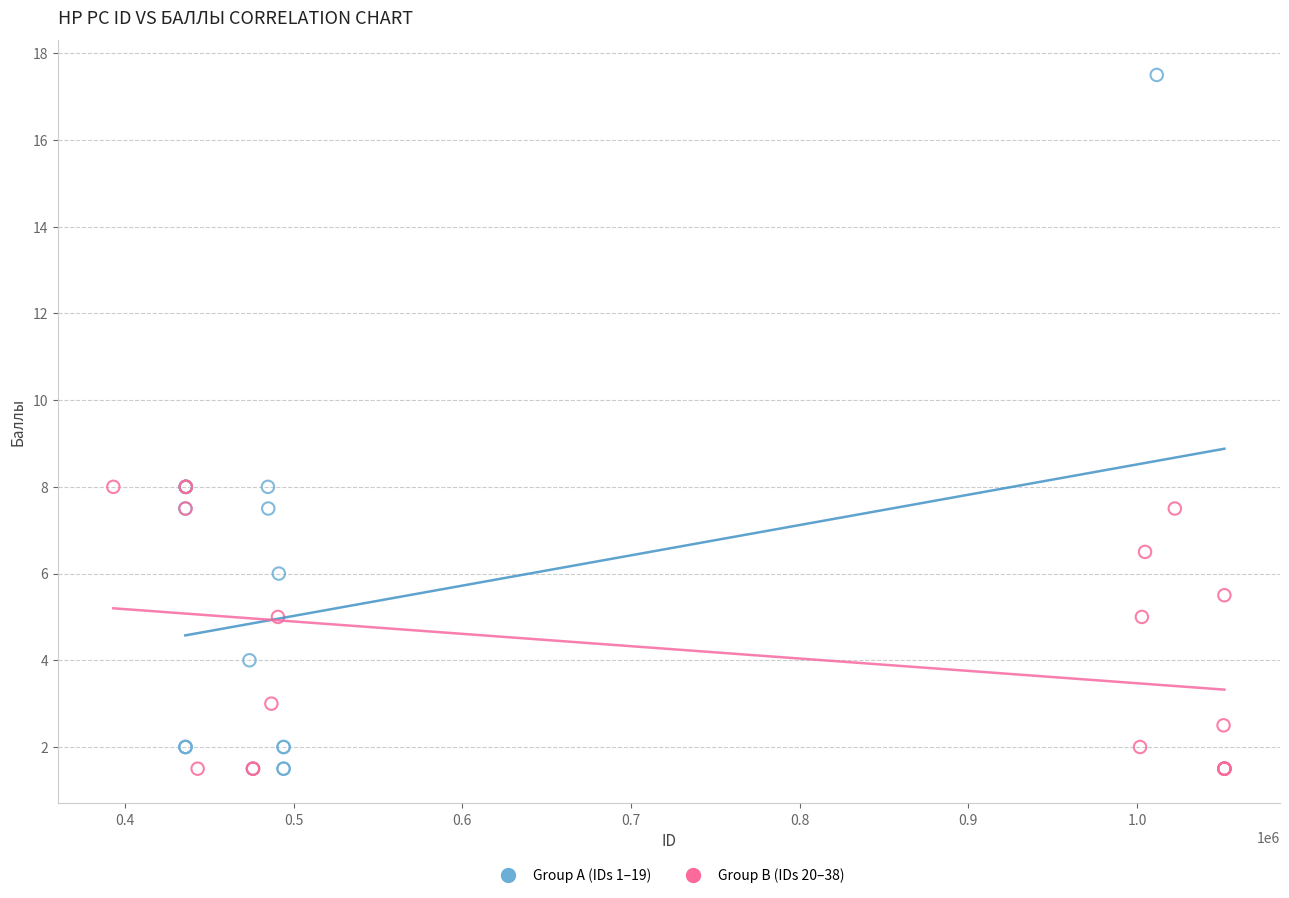

Which series contains the highest Y value?

Group A (IDs 1–19)